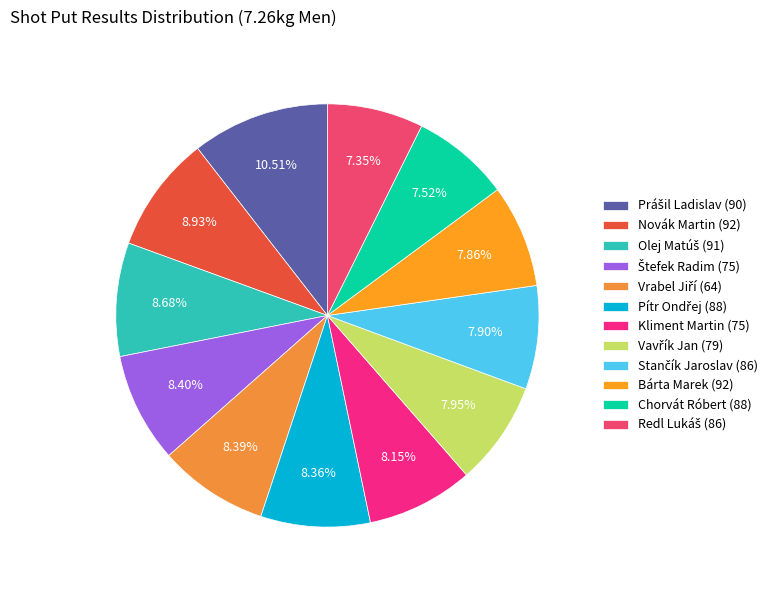

Rank the categories by value from highest to lowest.

Prášil Ladislav (90), Novák Martin (92), Olej Matúš (91), Štefek Radim (75), Vrabel Jiří (64), Pítr Ondřej (88), Kliment Martin (75), Vavřík Jan (79), Stančík Jaroslav (86), Bárta Marek (92), Chorvát Róbert (88), Redl Lukáš (86)